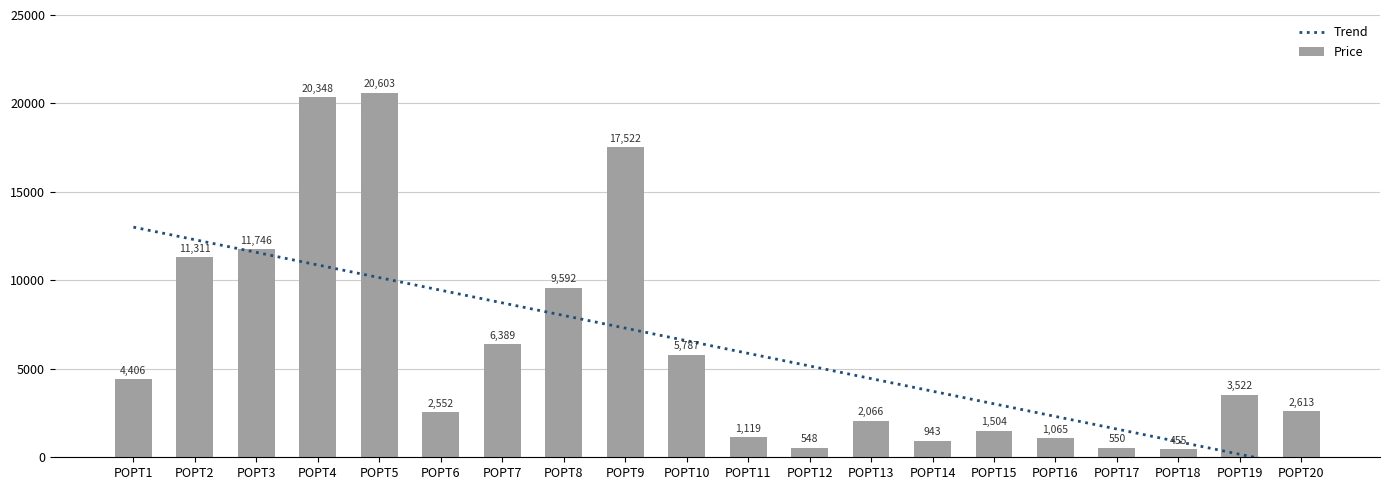

What is the value of the 13th bar from the left?

2066